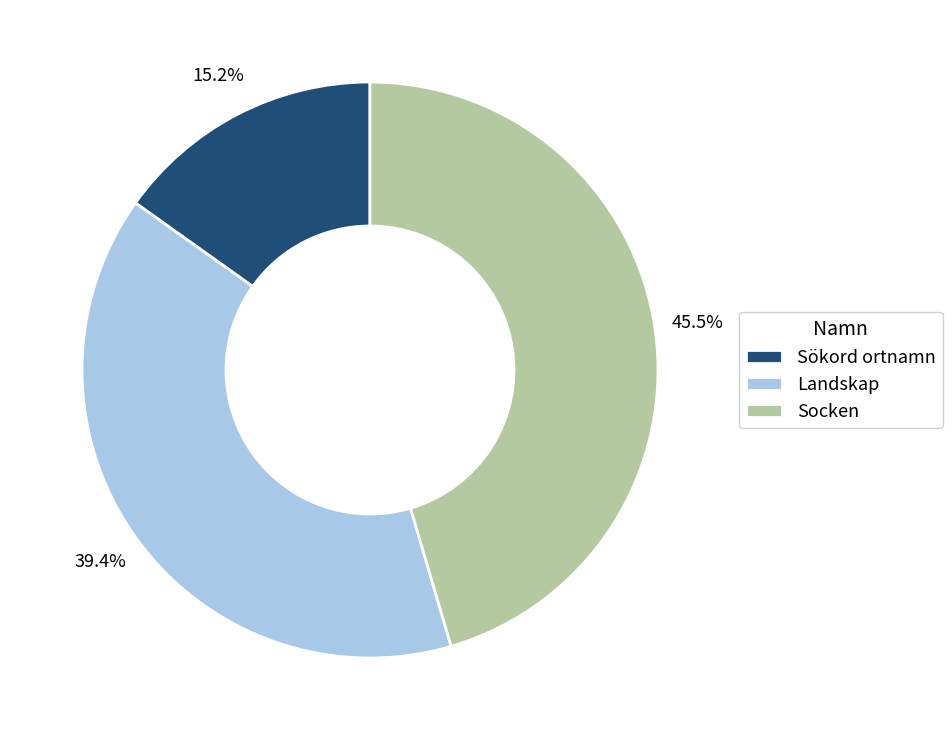

Does Landskap account for over 50% of the chart?

No